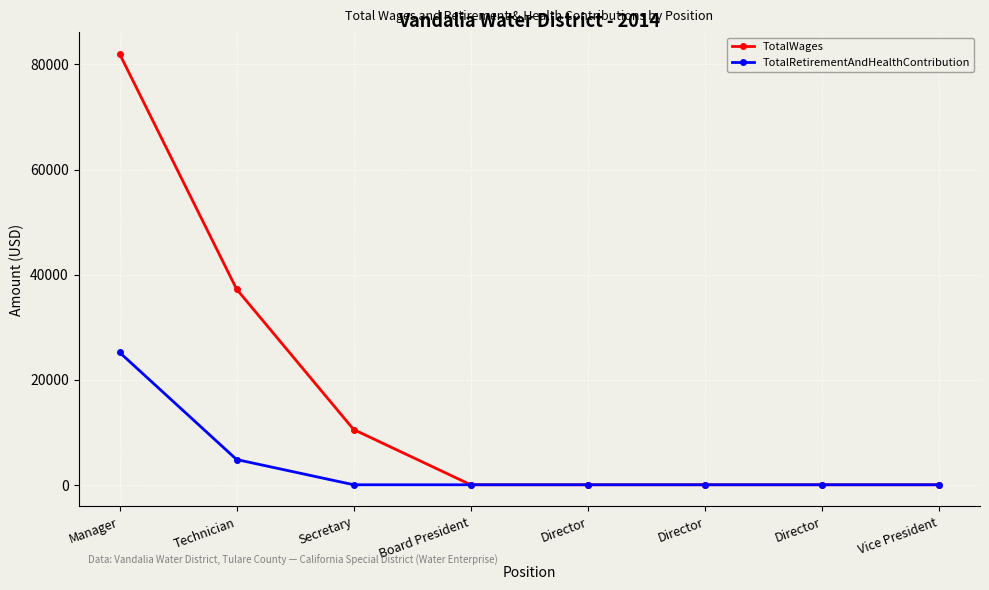

What are all the series names shown in the legend?

TotalWages, TotalRetirementAndHealthContribution